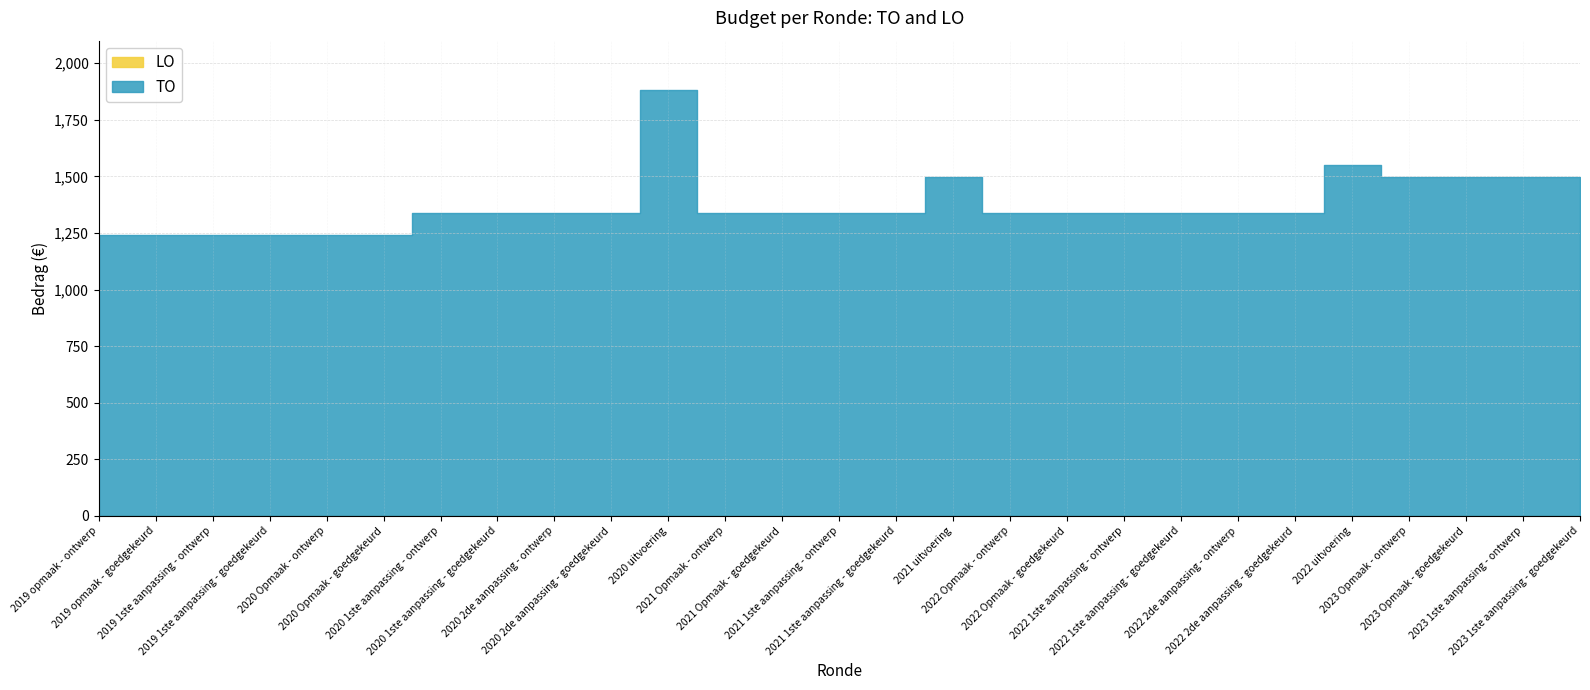

True or false: AO has more than 0 interior local peaks.

False